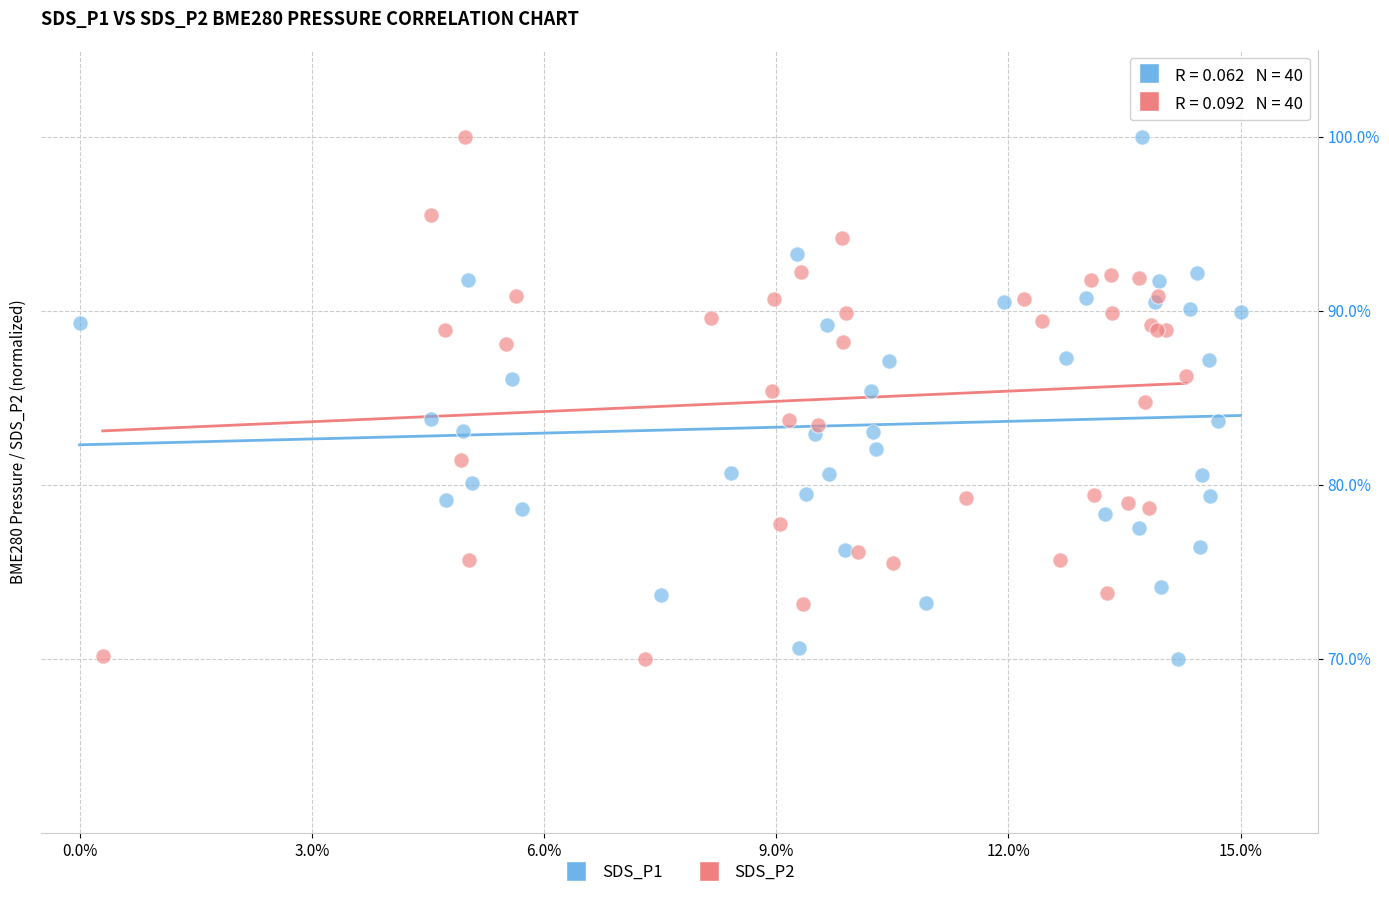

What are all the series names shown in the legend?

SDS_P1, SDS_P2